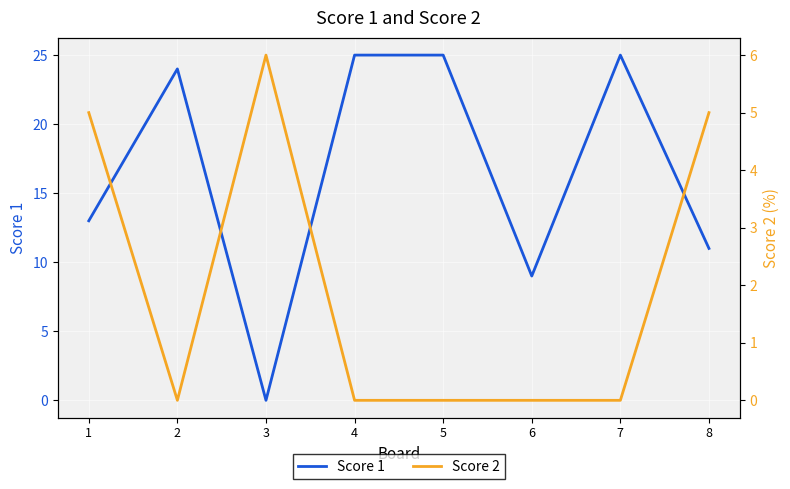

What is the sum of the Score 1 values at 4 and 2?

49